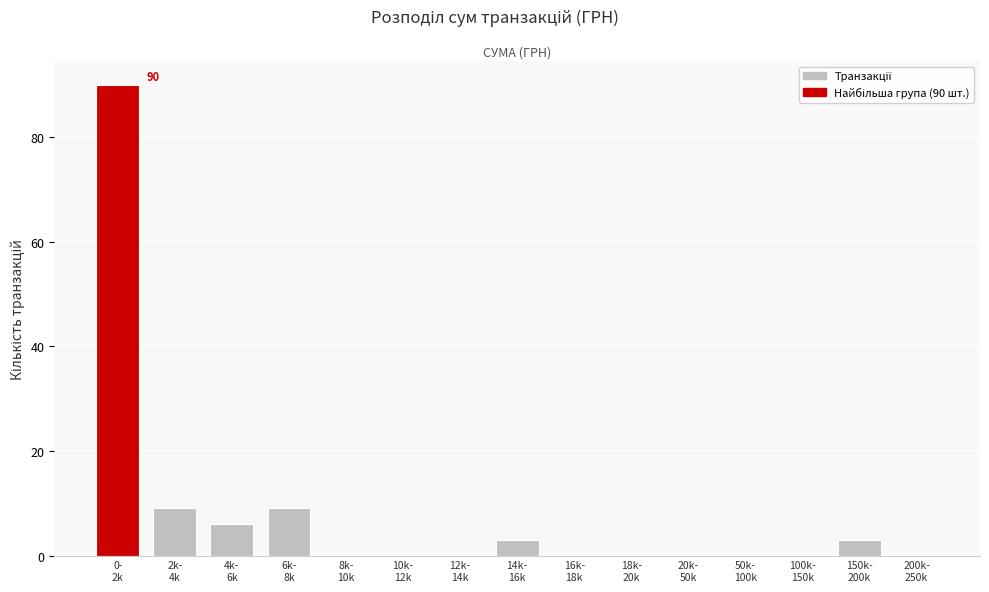

What is the greatest value displayed?

90